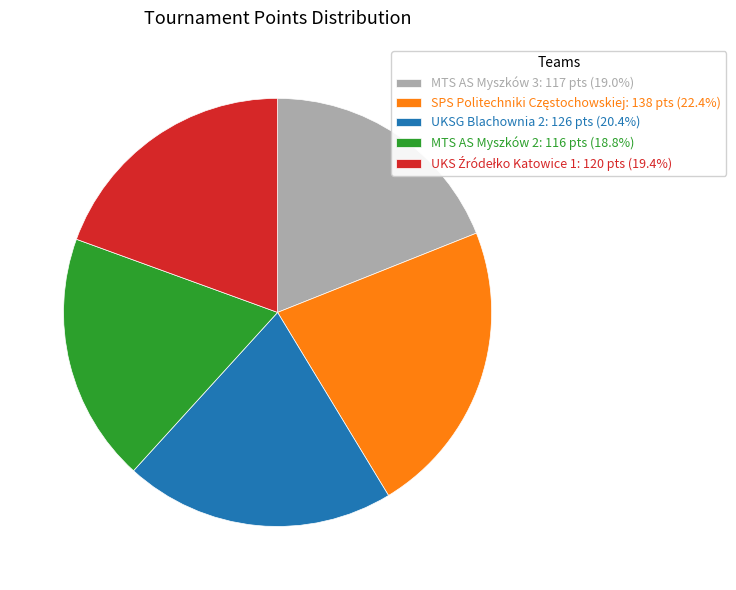

What is the ratio of the value at UKSG Blachownia 2: 126 pts (20.4%) to the value at MTS AS Myszków 3: 117 pts (19.0%)?

1.1